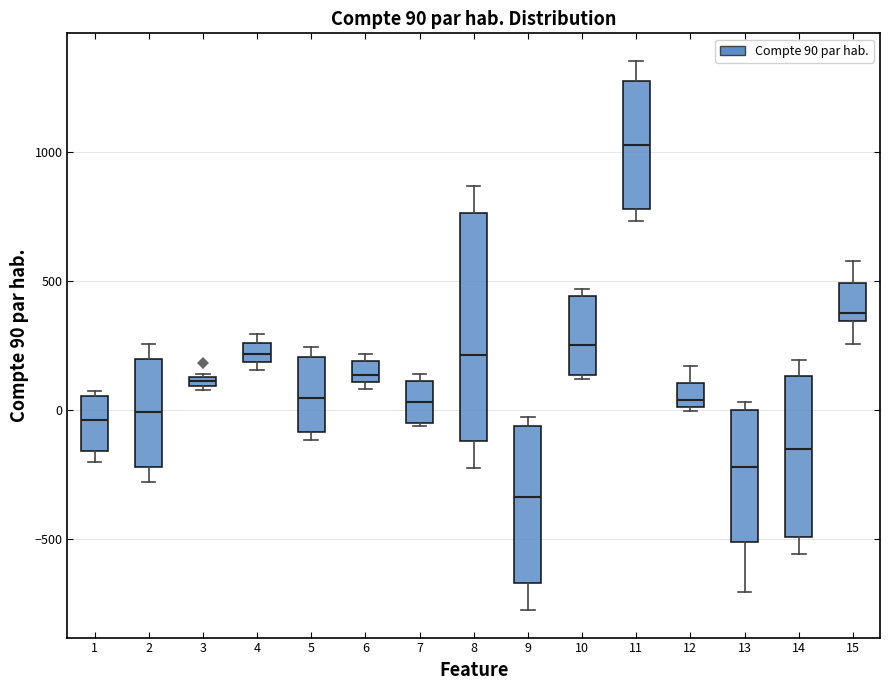

Which box is the tallest, from its lower edge to its upper edge?

8